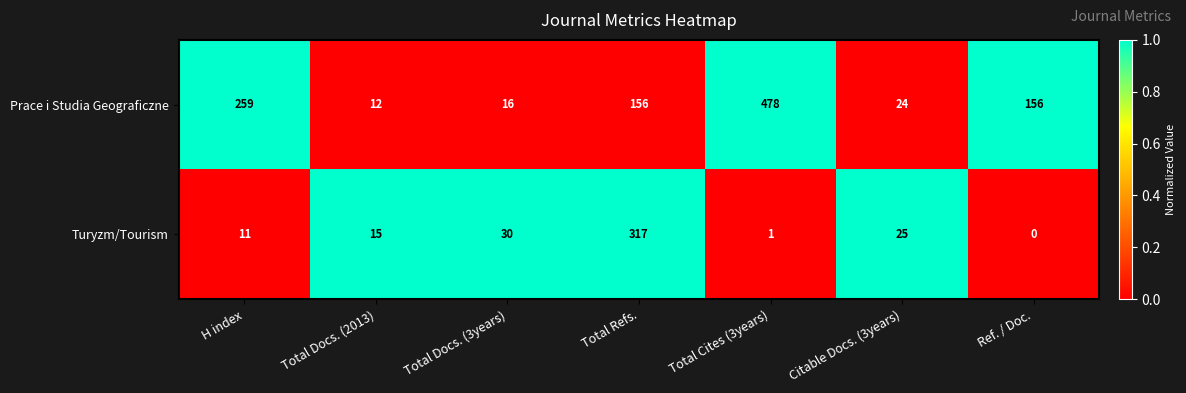

List the series in order of their overall mean, lowest first.

Turyzm/Tourism, Prace i Studia Geograficzne